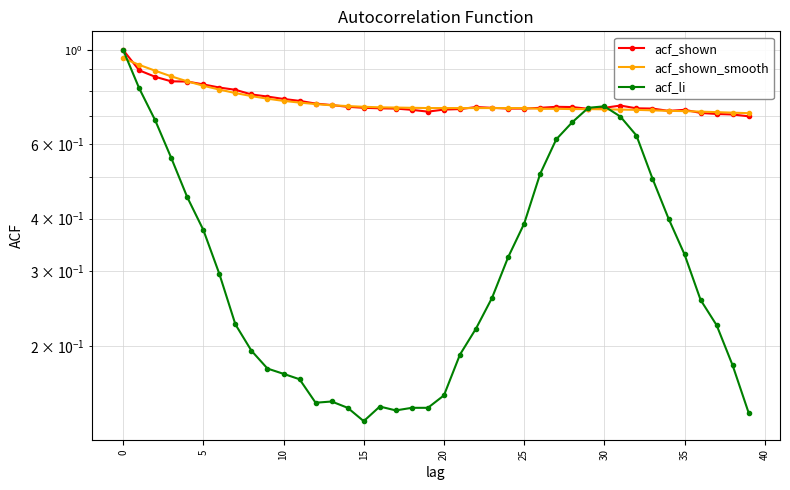

How many lines are shown in the chart?

3